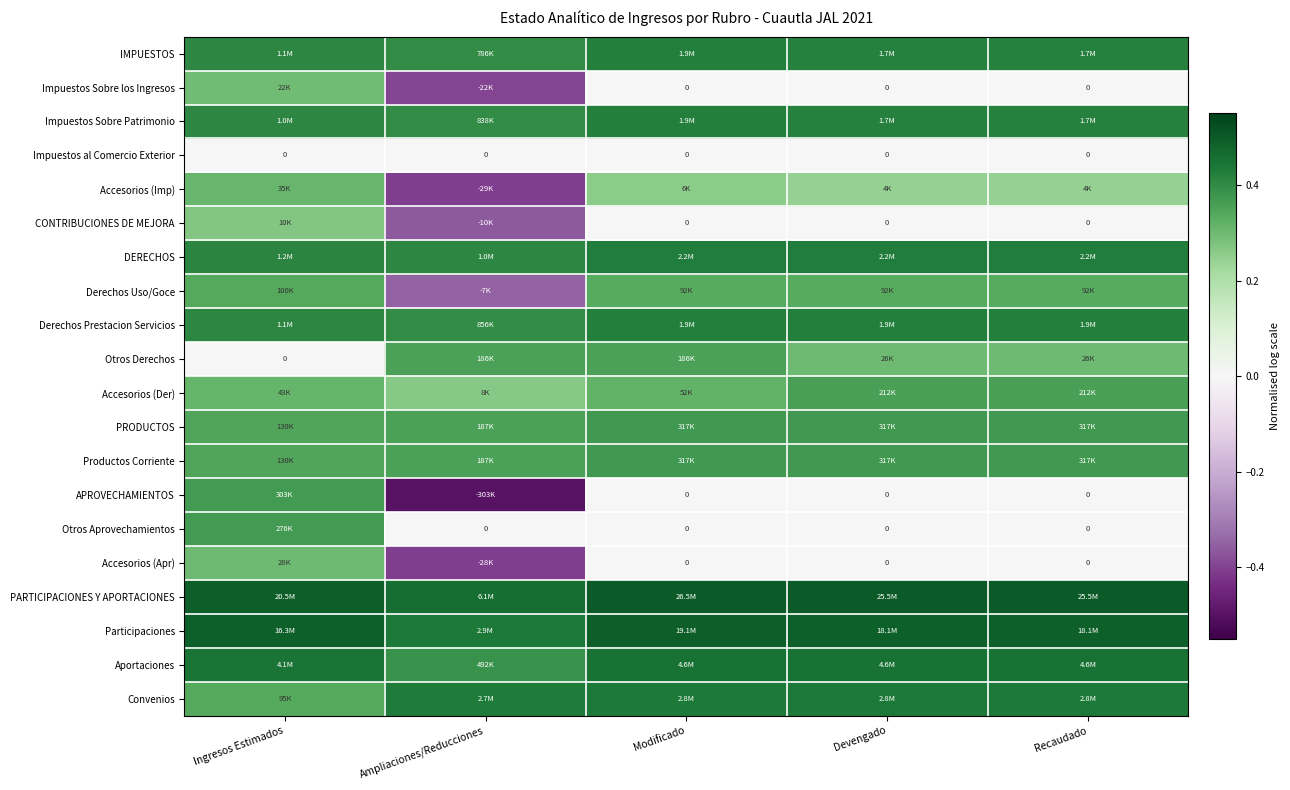

The value of IMPUESTOS at Recaudado is 0.3. True or false?

False